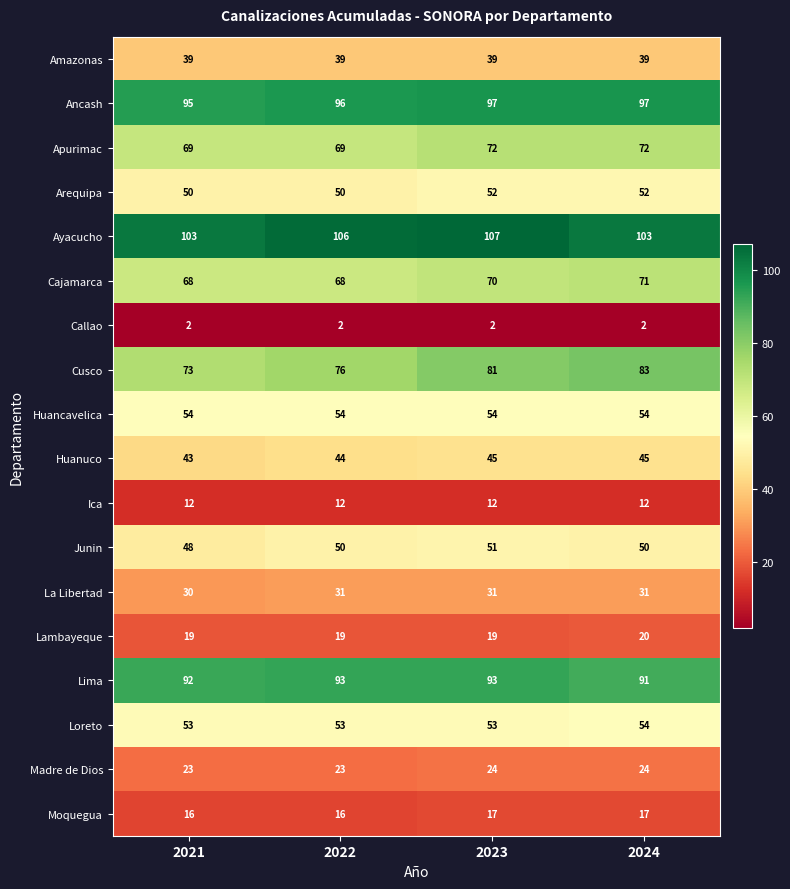

What is the difference between the maximum and minimum values in the Junin series?

3